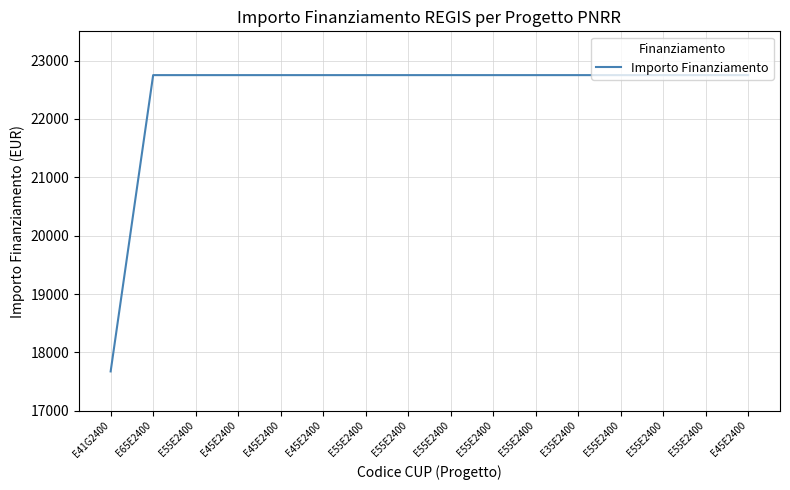

Does the chart have visible grid lines?

Yes